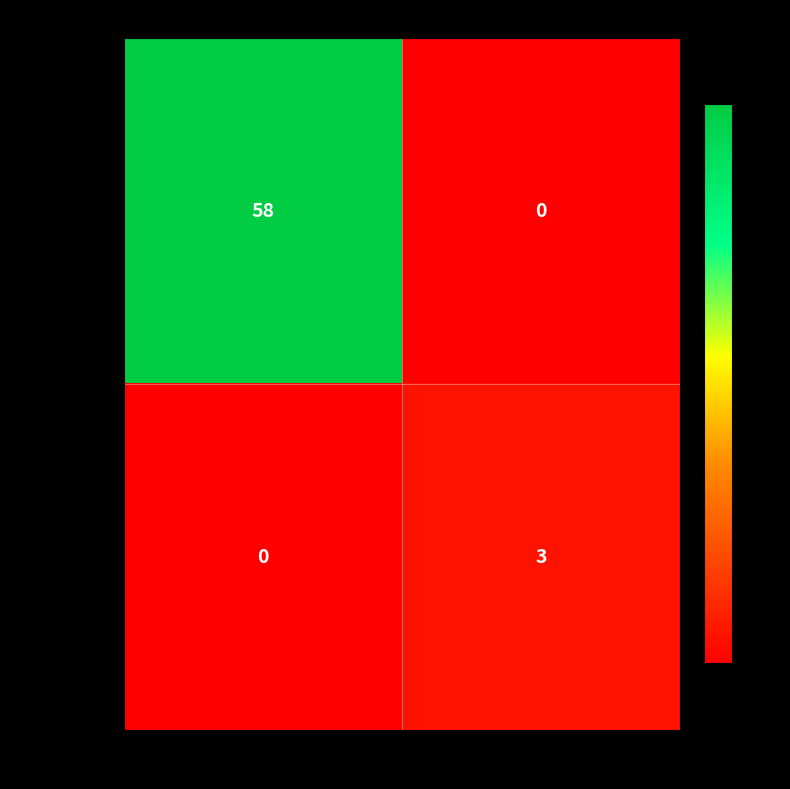

Rank the series by their maximum value, from highest to lowest.

b6d65f542d…, 1f1dec95bf…